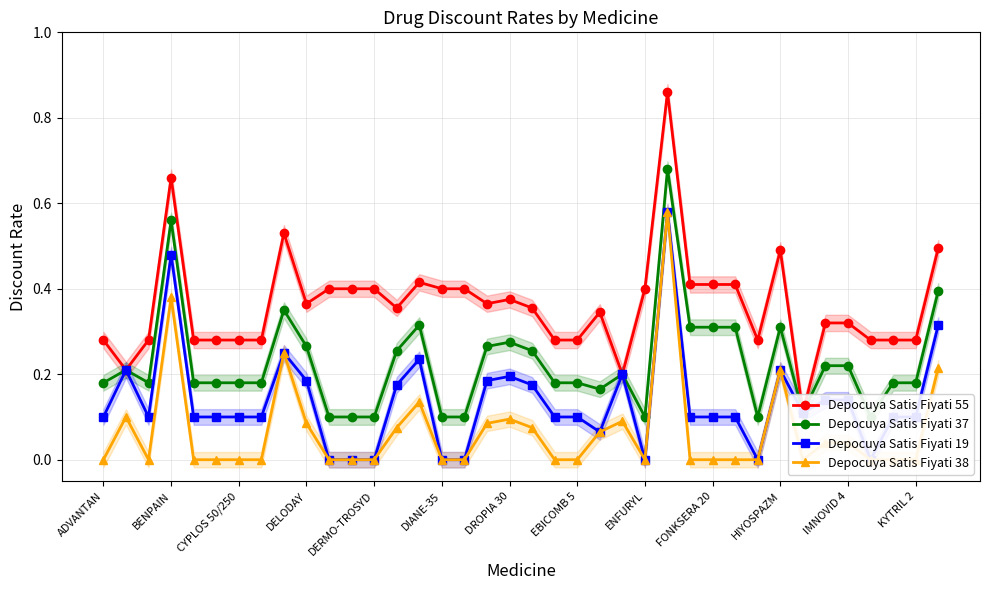

What is the total value across all series at IMNOVID 4?

0.5